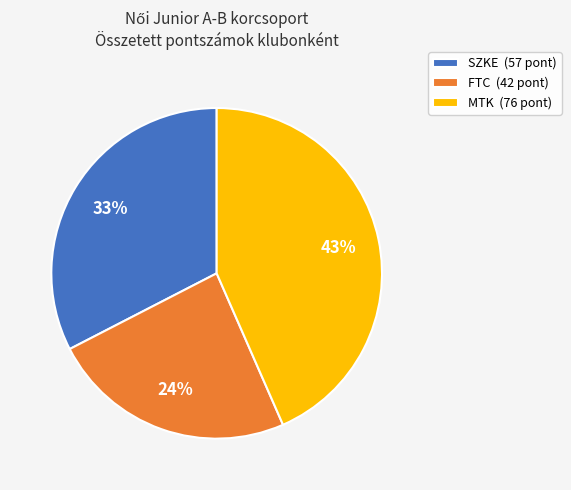

What is the ratio of the value at FTC (42 pont) to the value at MTK (76 pont)?

0.6